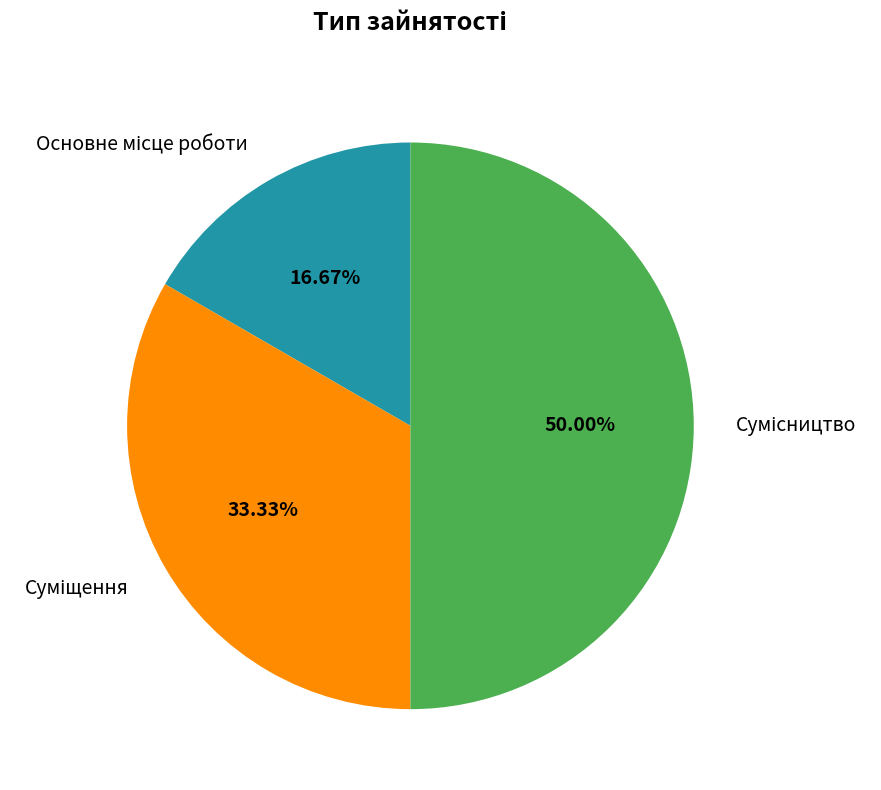

Which slice is the largest?

Сумісництво